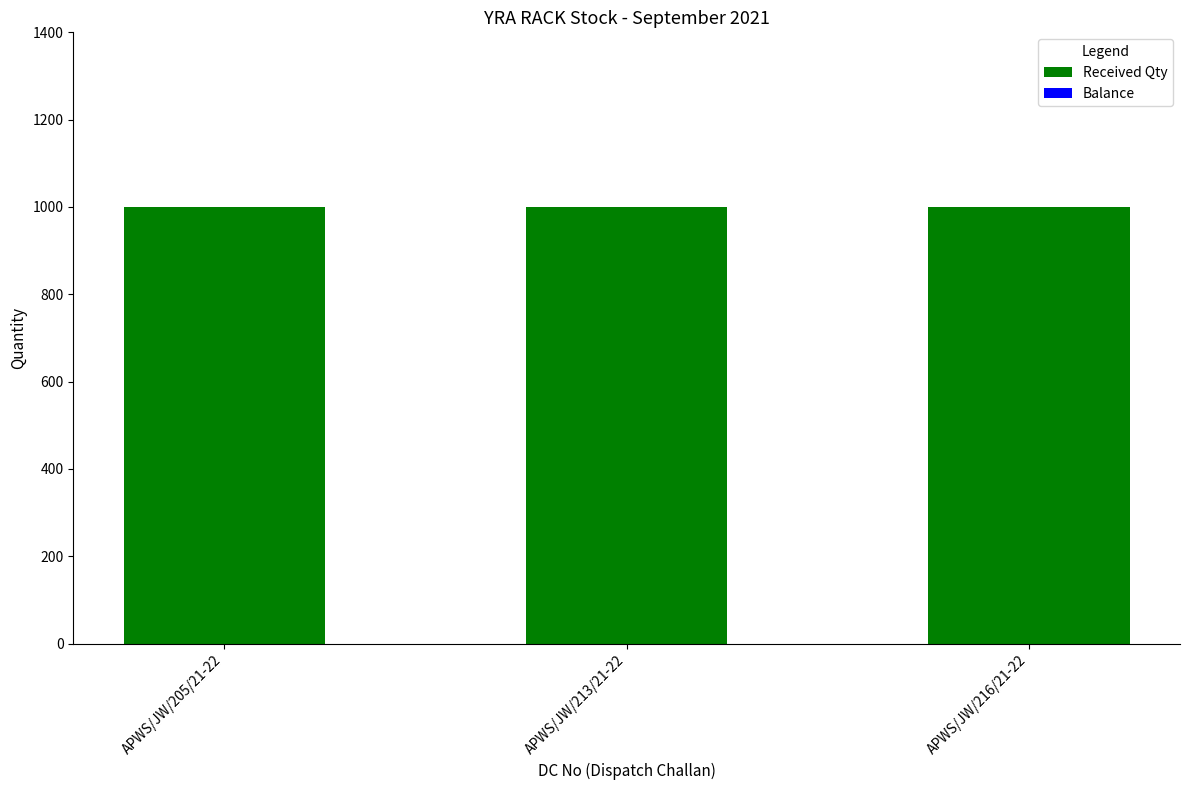

What is the value of the Received Qty bar at the 3rd from the left?

1000